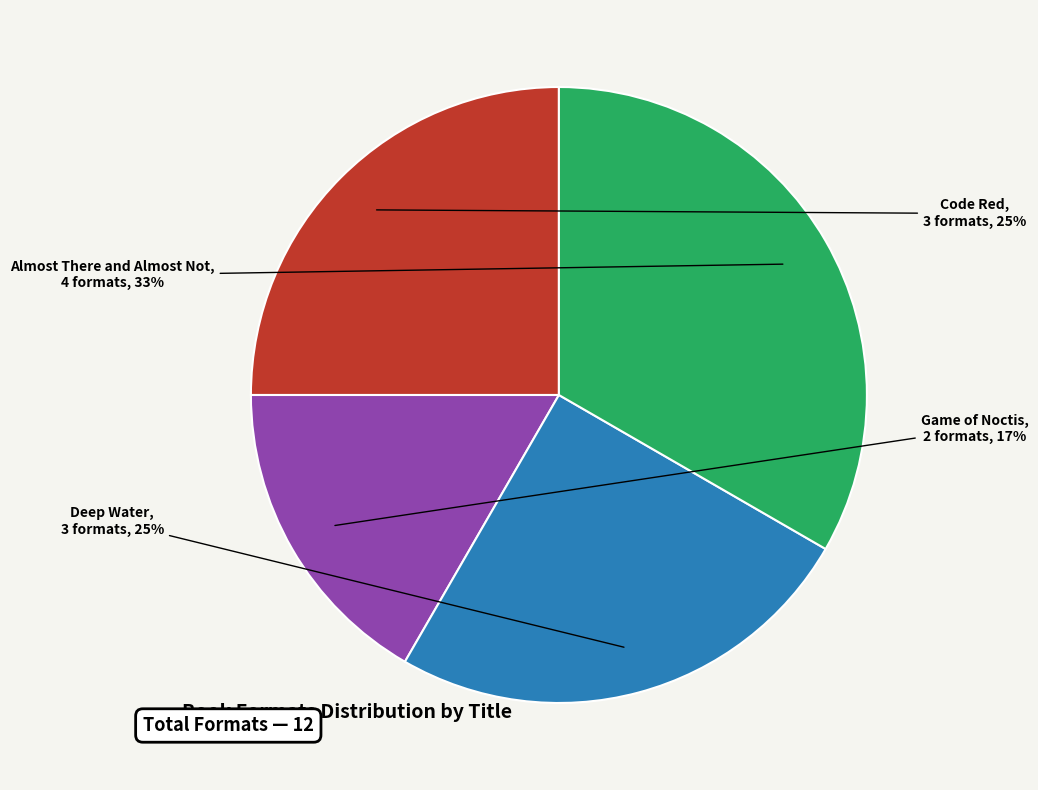

Is there a majority slice in this chart?

No